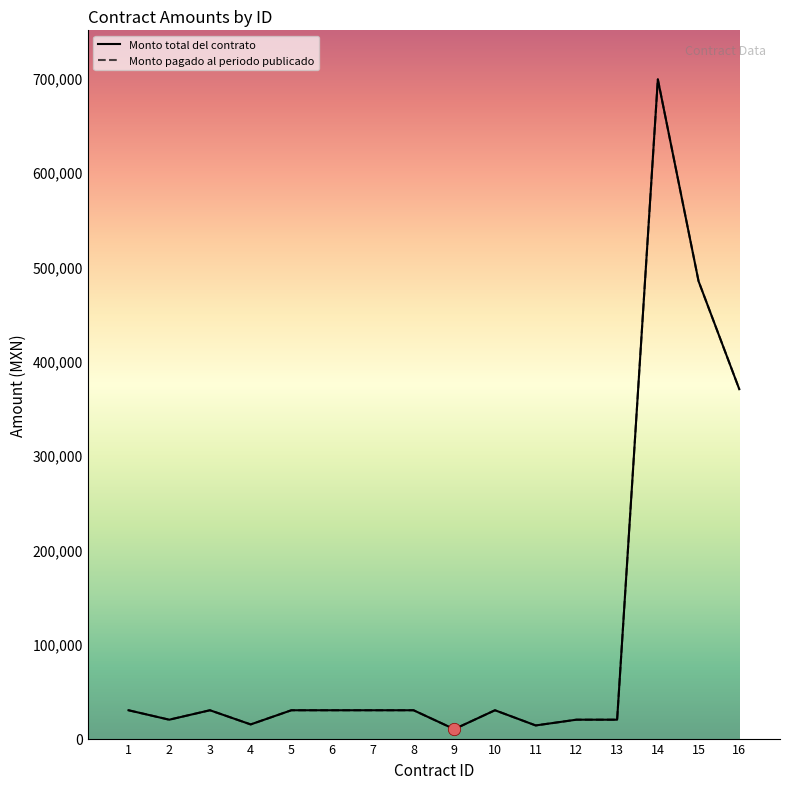

What are all the series names shown in the legend?

Monto total del contrato, Monto pagado al periodo publicado